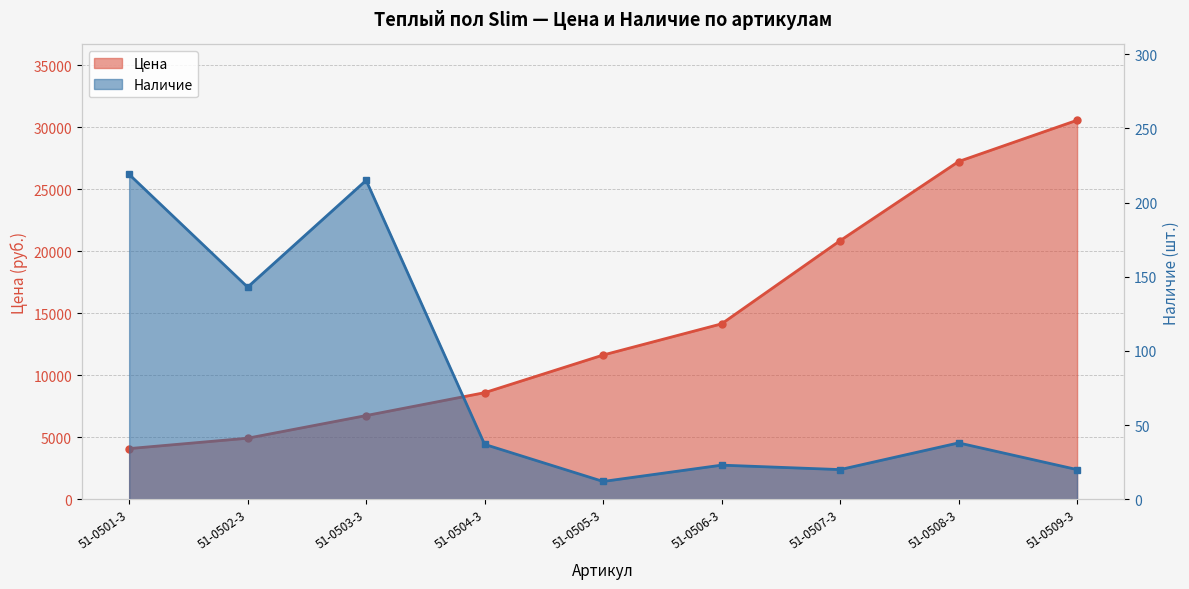

What is the total value across all series at 51-0504-3?

8630.7